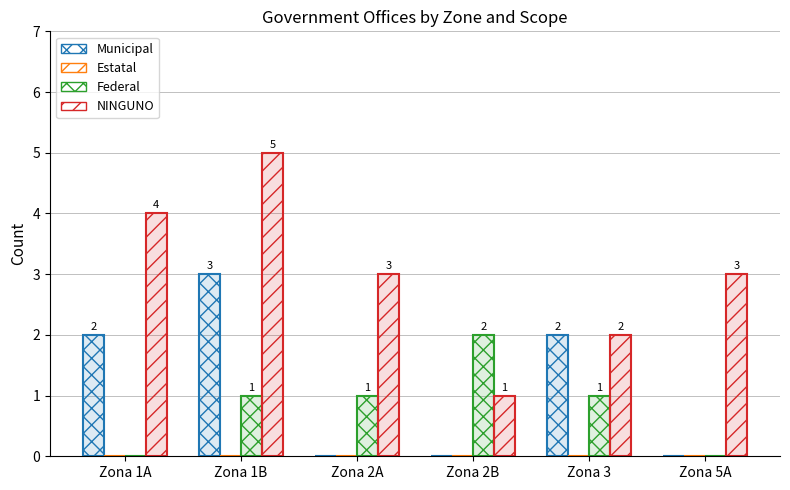

Reading left to right, what are all the values shown in this chart?

Municipal: Zona 1A=2	Zona 1B=3	Zona 2A=0	Zona 2B=0	Zona 3=2	Zona 5A=0
Estatal: Zona 1A=0	Zona 1B=0	Zona 2A=0	Zona 2B=0	Zona 3=0	Zona 5A=0
Federal: Zona 1A=0	Zona 1B=1	Zona 2A=1	Zona 2B=2	Zona 3=1	Zona 5A=0
NINGUNO: Zona 1A=4	Zona 1B=5	Zona 2A=3	Zona 2B=1	Zona 3=2	Zona 5A=3